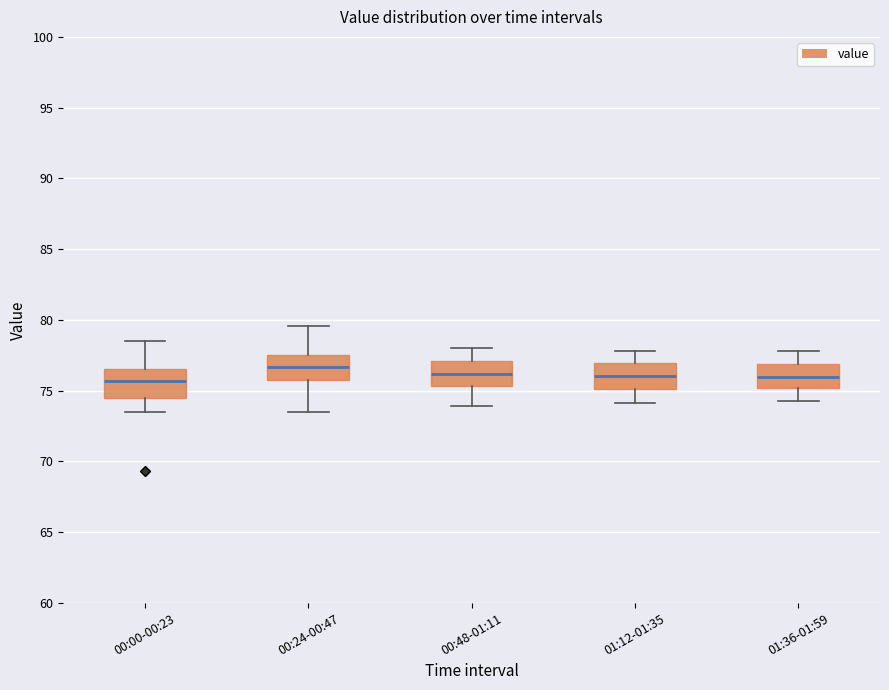

Where is the lower edge of the box for 01:36-01:59 on the y-axis? The values are not printed on the chart, so give them approximately, as read against the axis.

75.0